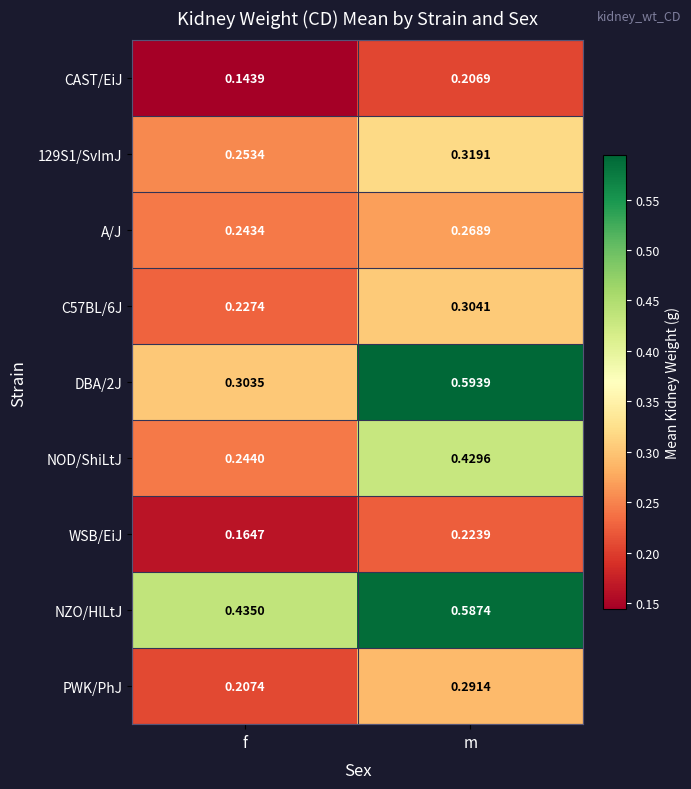

Which category has the highest value in the A/J series?

m